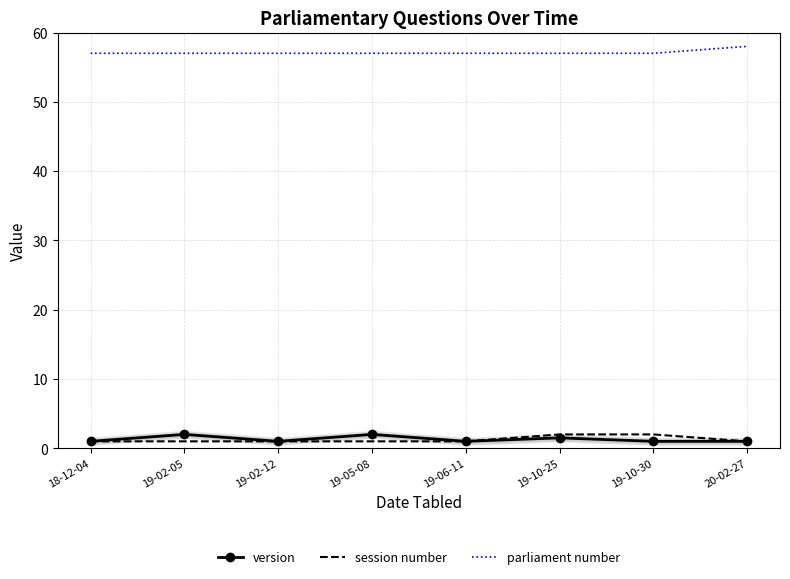

At which category is the sum across all series the highest?

19-10-25